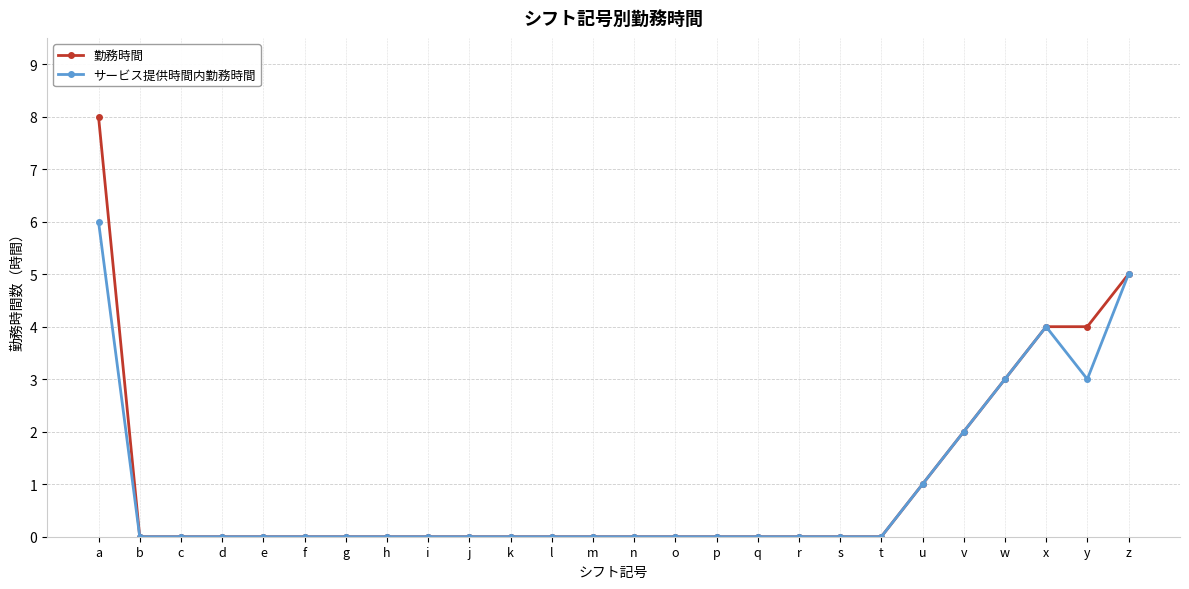

Reading left to right, extract all data points from this chart.

勤務時間: a=8	b=0	c=0	d=0	e=0	f=0	g=0	h=0	i=0	j=0	k=0	l=0	m=0	n=0	o=0	p=0	q=0	r=0	s=0	t=0	u=1	v=2	w=3	x=4	y=4	z=5
サービス提供時間内勤務時間: a=6	b=0	c=0	d=0	e=0	f=0	g=0	h=0	i=0	j=0	k=0	l=0	m=0	n=0	o=0	p=0	q=0	r=0	s=0	t=0	u=1	v=2	w=3	x=4	y=3	z=5